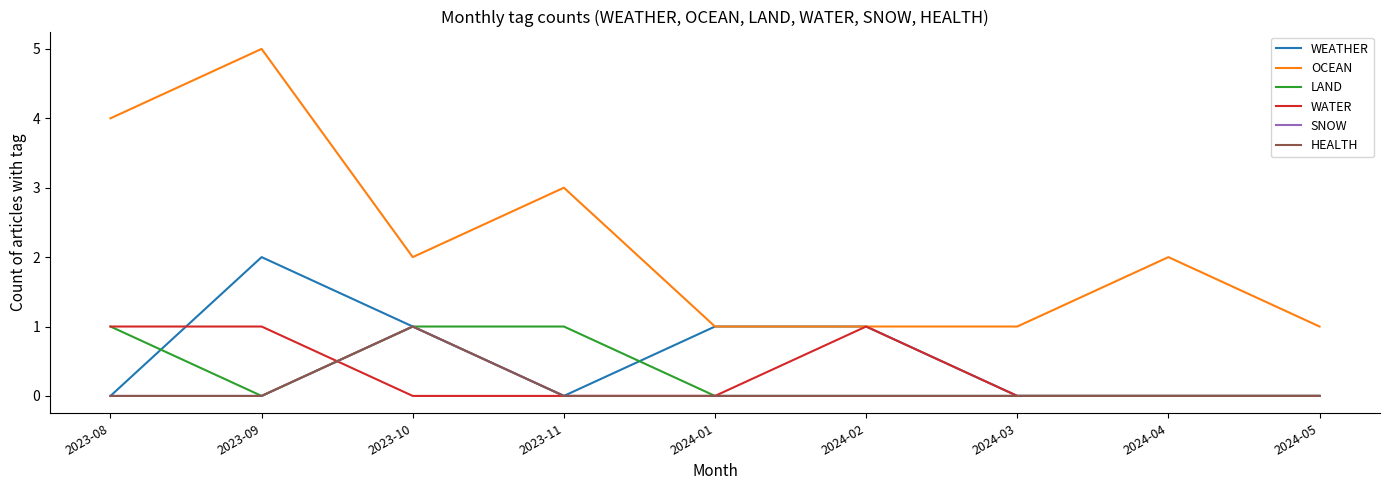

Reading left to right, transcribe all the data shown in this chart.

WEATHER: 0	2	1	0	1	1	0	0	0
OCEAN: 4	5	2	3	1	1	1	2	1
LAND: 1	0	1	1	0	0	0	0	0
WATER: 1	1	0	0	0	1	0	0	0
SNOW: 0	0	1	0	0	0	0	0	0
HEALTH: 0	0	1	0	0	0	0	0	0